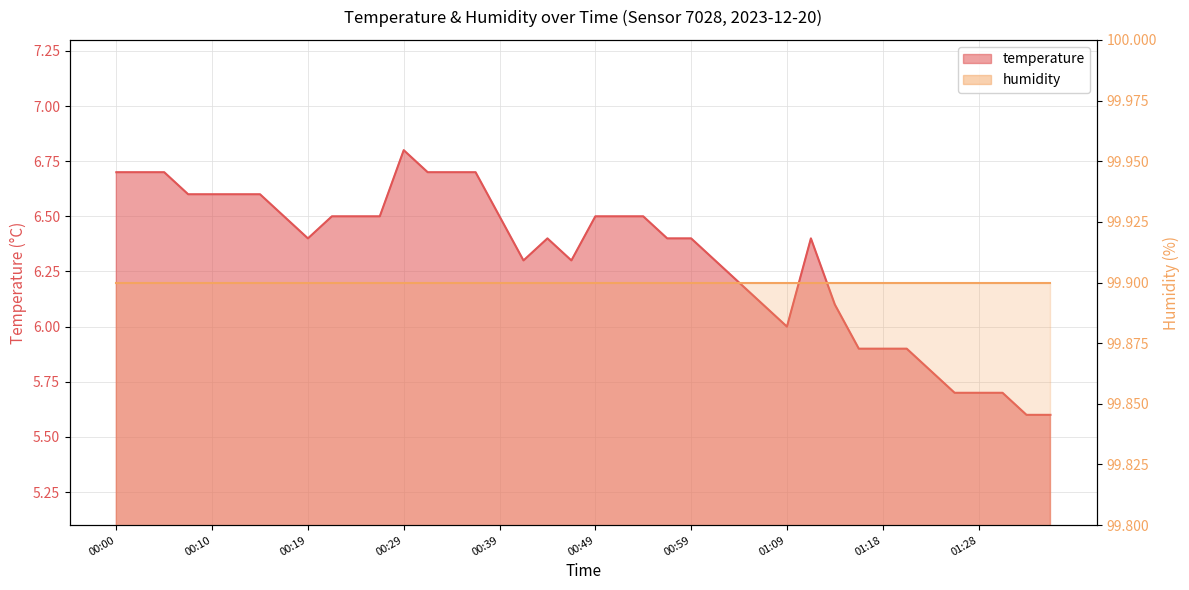

What position from the right is 01:11?

11